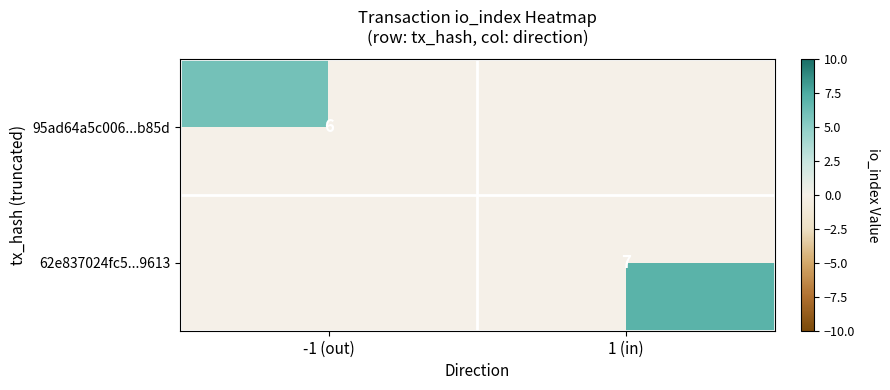

Which has a higher value, 1 (in) or -1 (out)?

-1 (out)